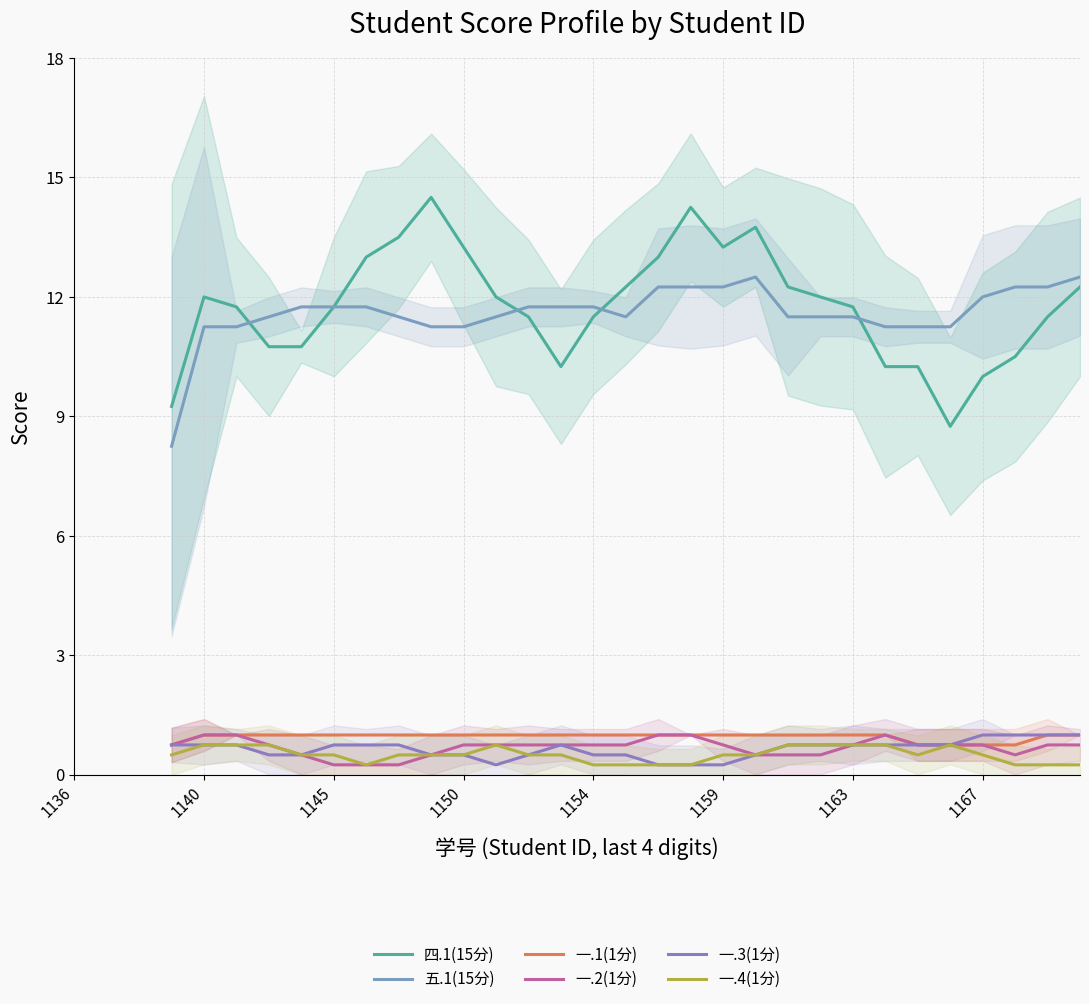

What is the minimum value shown in the chart?

0.2